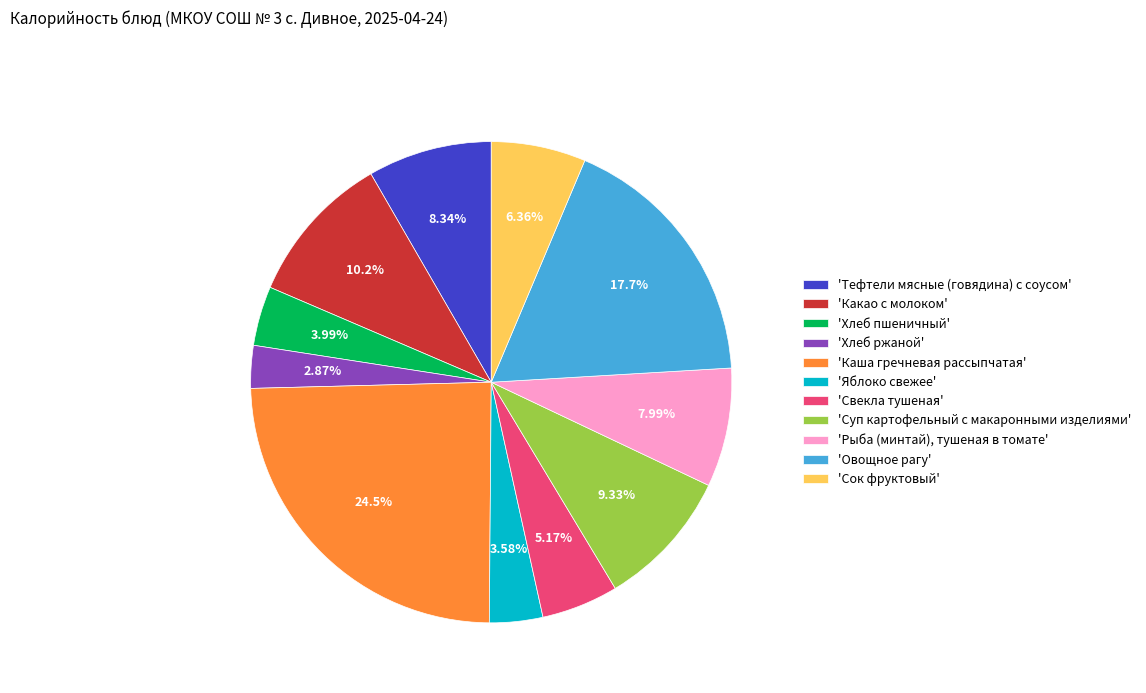

To the nearest percent, what is the average slice percentage?

9%